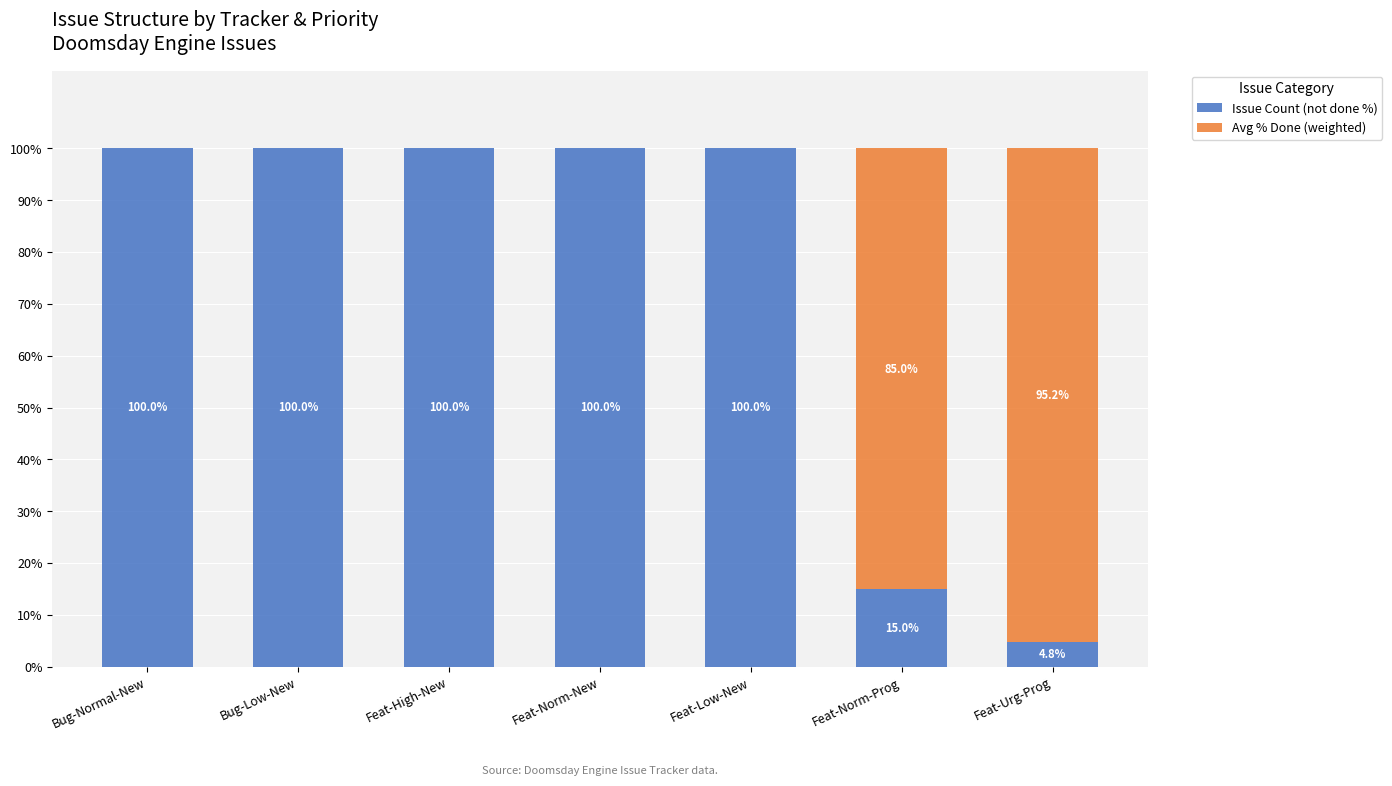

How many data points does each series have?

7